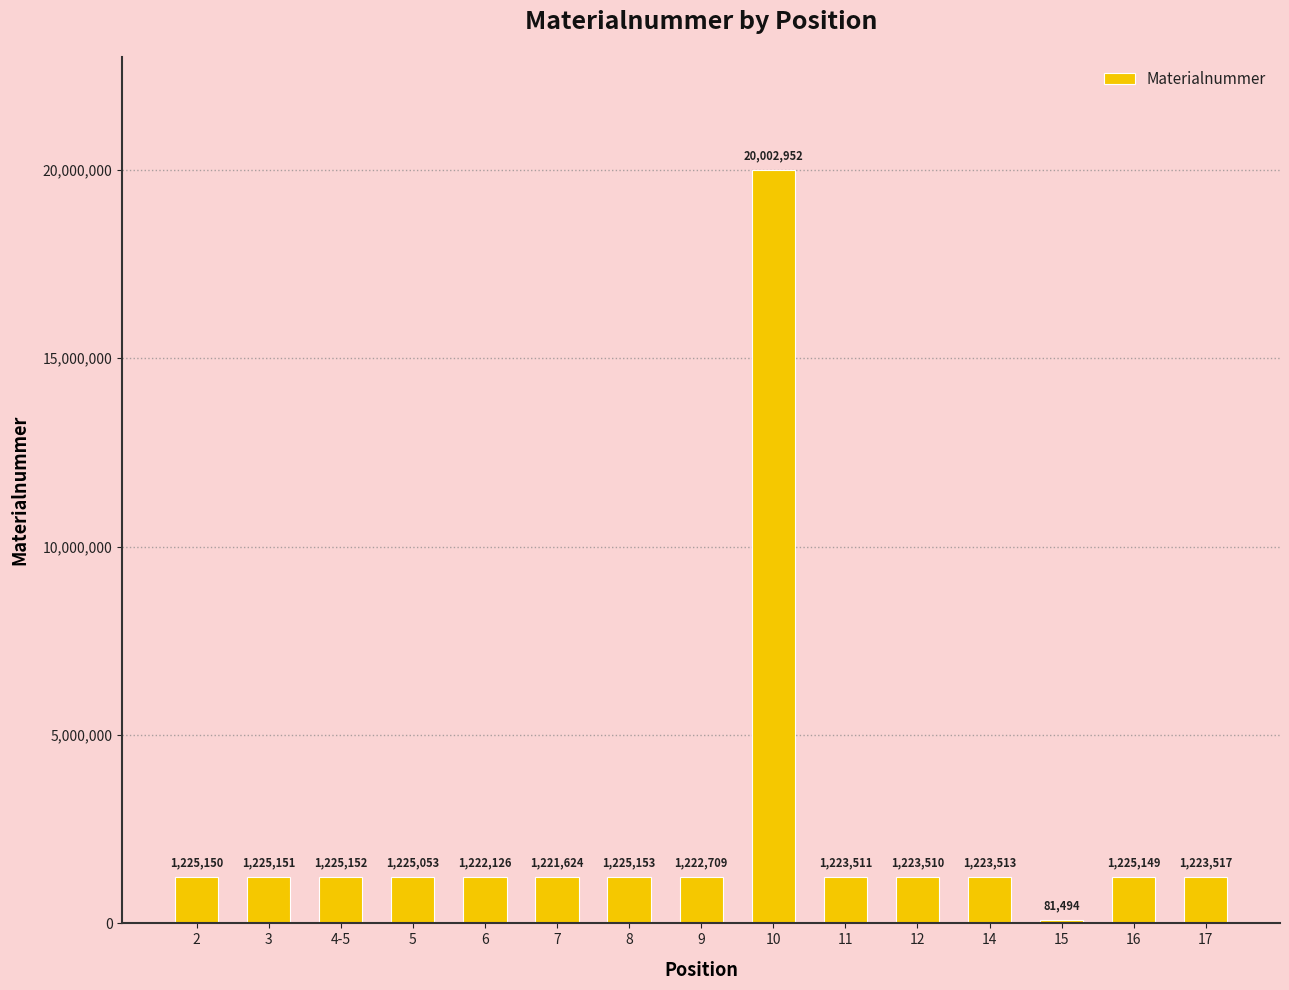

What is the difference between the values at 11 and 15?

1142017